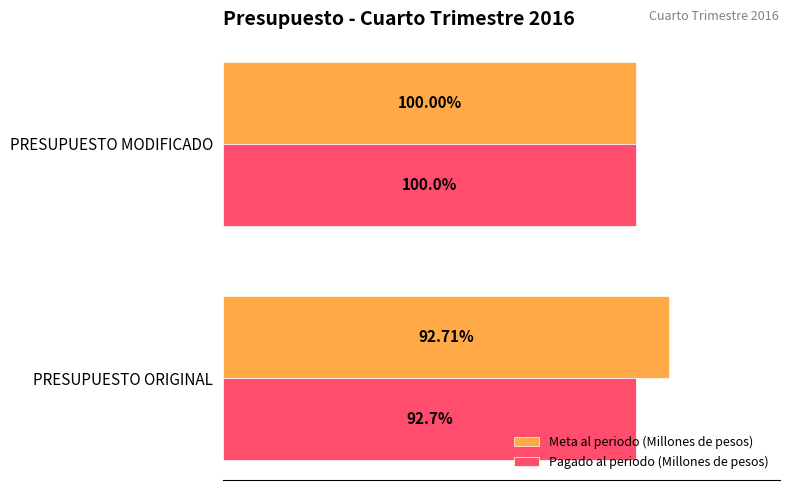

Rank the series by their maximum value, from highest to lowest.

Meta al periodo (Millones de pesos), Pagado al periodo (Millones de pesos)